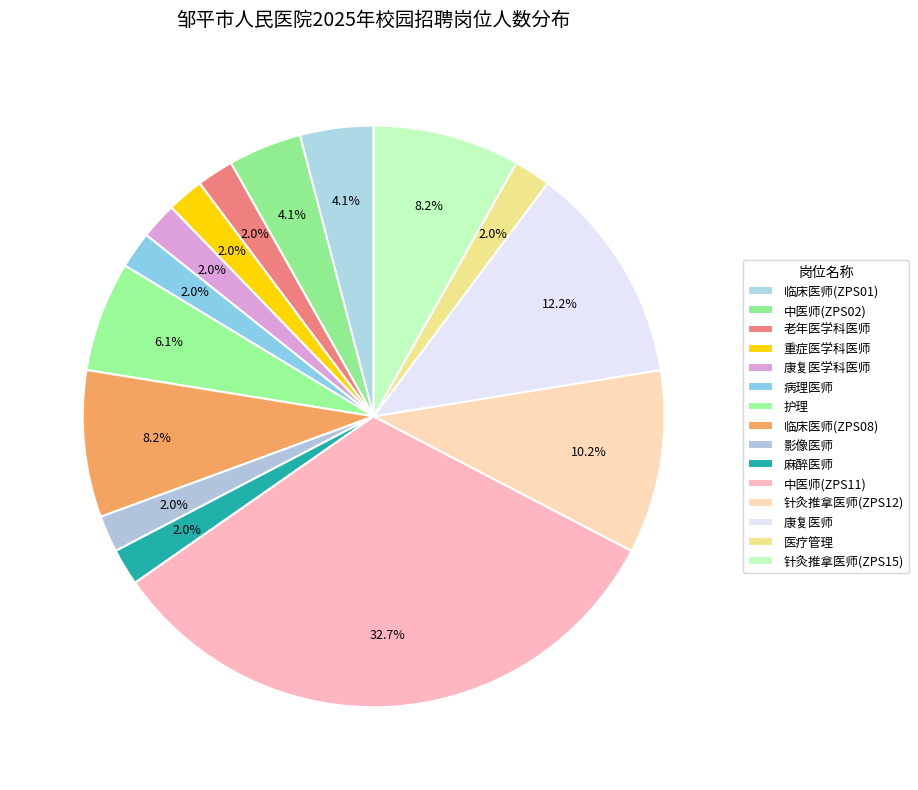

To the nearest percent, what percentage of the pie is 康复医师?

12%